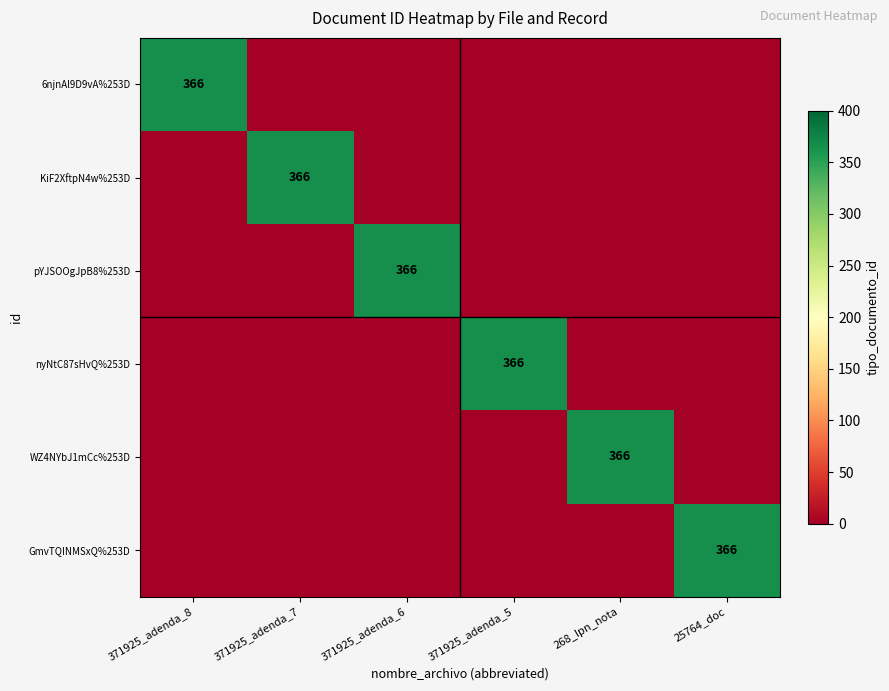

The WZ4NYbJ1mCc%253D series shows 366 at 268_lpn_nota. True or false?

True